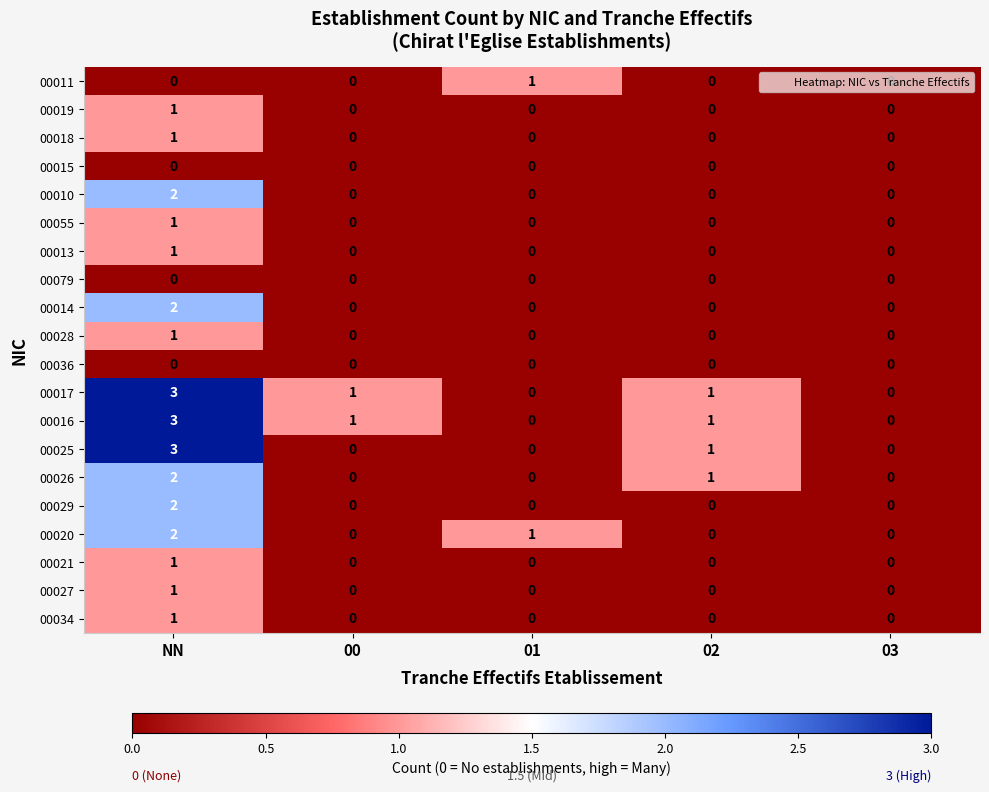

What is the difference between the highest and lowest values at NN?

3